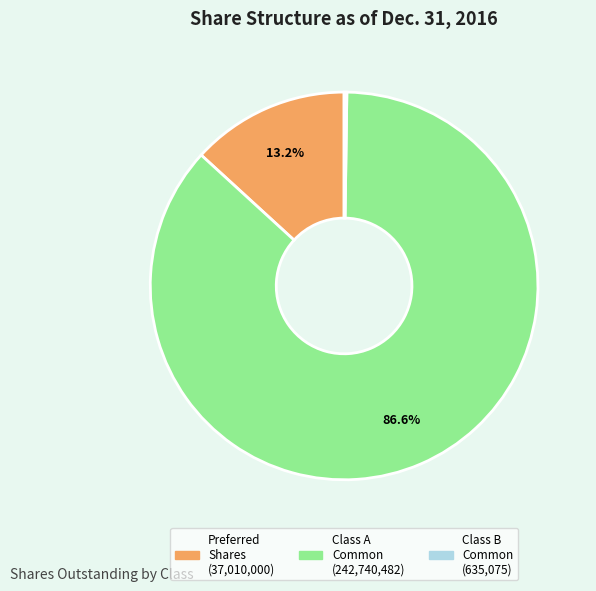

Does any single category account for the majority?

Yes